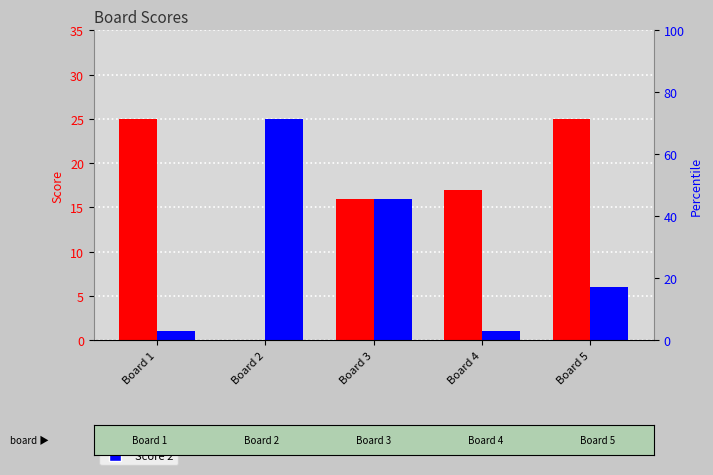

Rank the series by their maximum value, from lowest to highest.

Score 1, Score 2